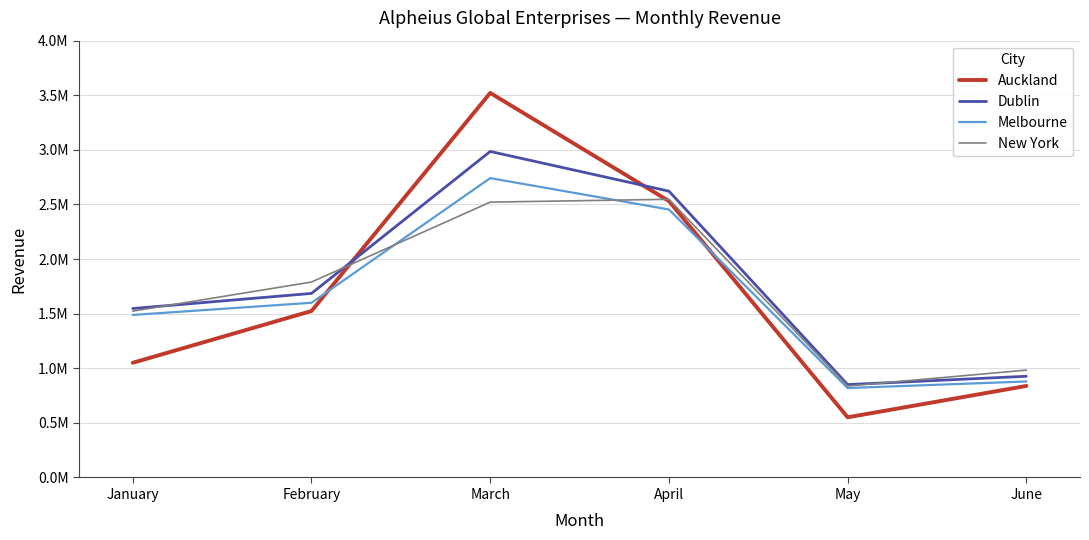

List the series in order of their peak value, lowest first.

New York, Melbourne, Dublin, Auckland